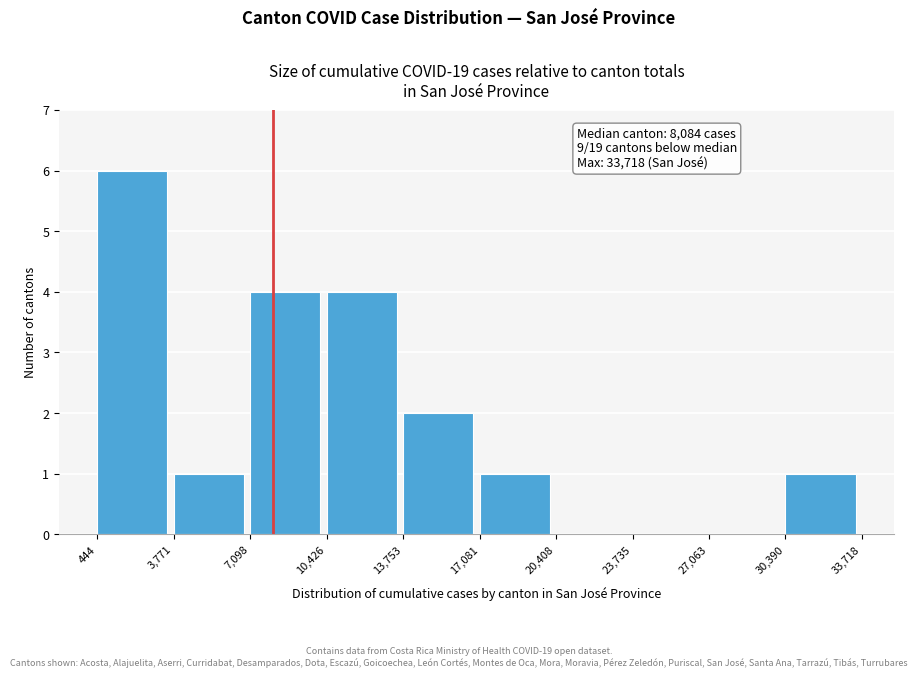

Which range on the x-axis has the tallest bar?

444 to 3,771